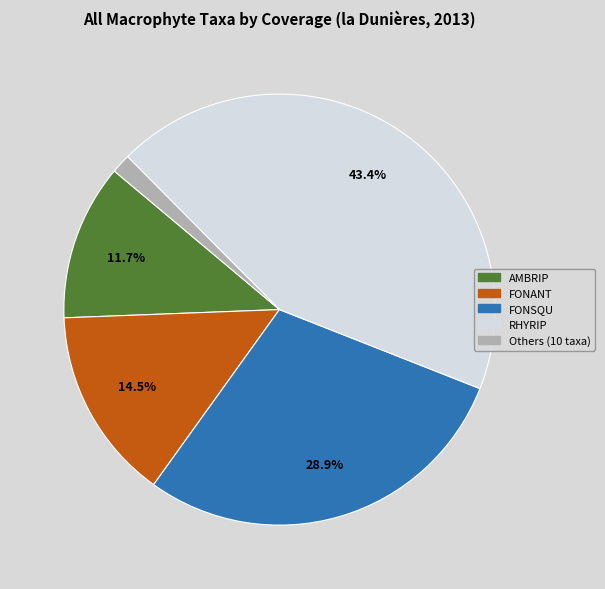

How many segments does this pie chart have?

5